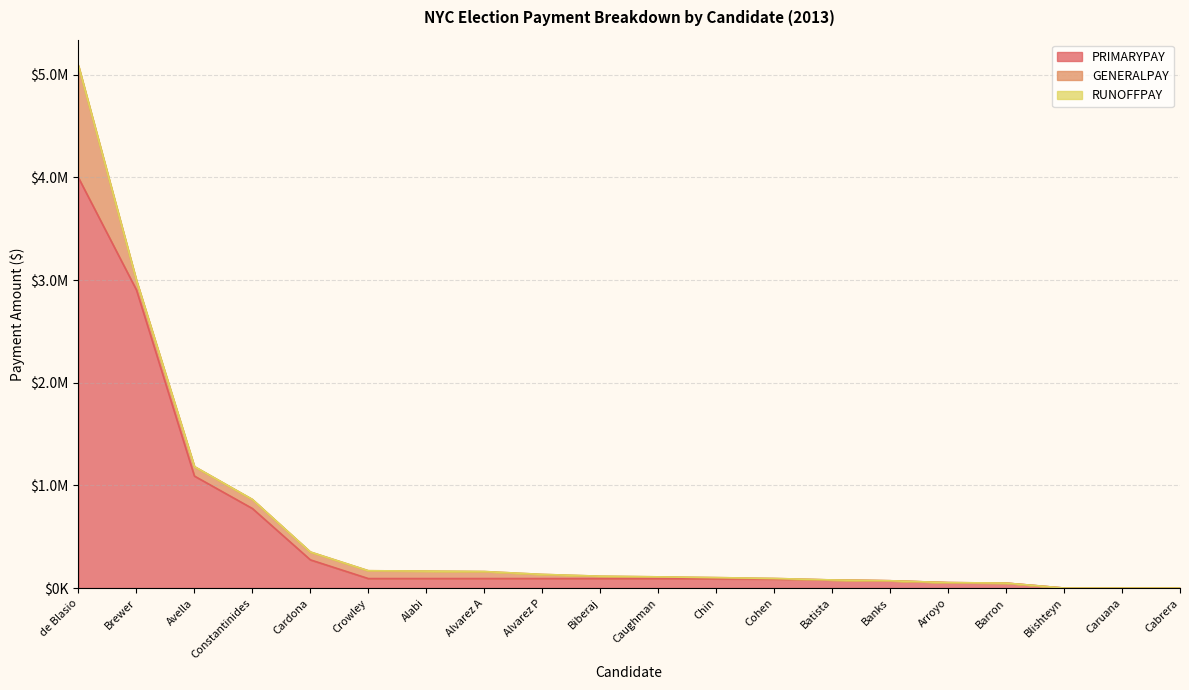

Which category has the highest value across all series?

de Blasio